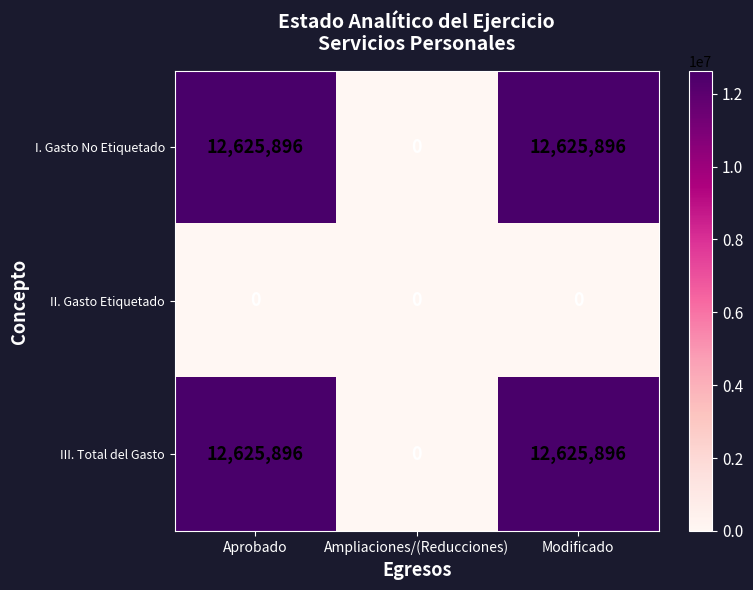

What is the sum of the III. Total del Gasto values at Modificado and Aprobado?

25251792